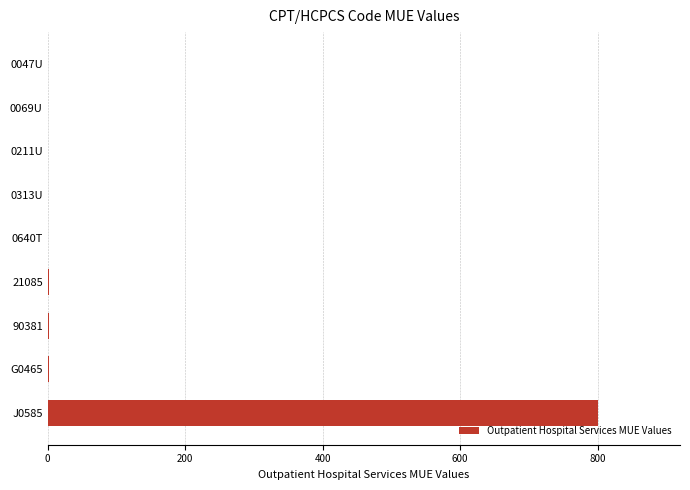

Which category has the highest value across all series?

J0585